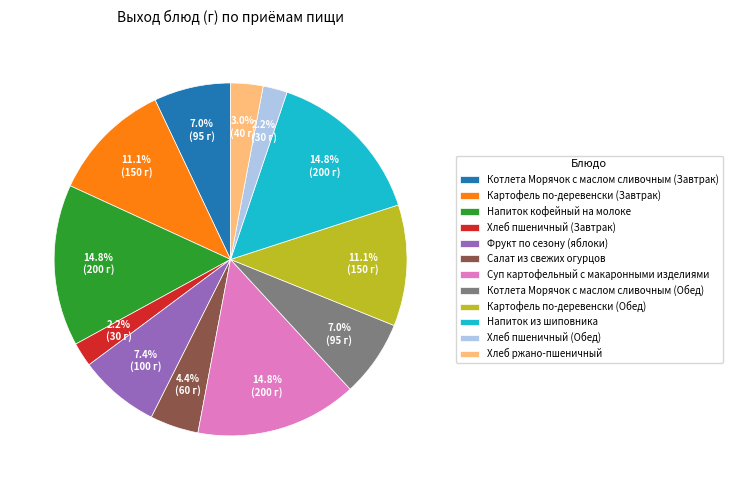

Which has a higher value, Котлета Морячок с маслом сливочным (Обед) or Суп картофельный с макаронными изделиями?

Суп картофельный с макаронными изделиями